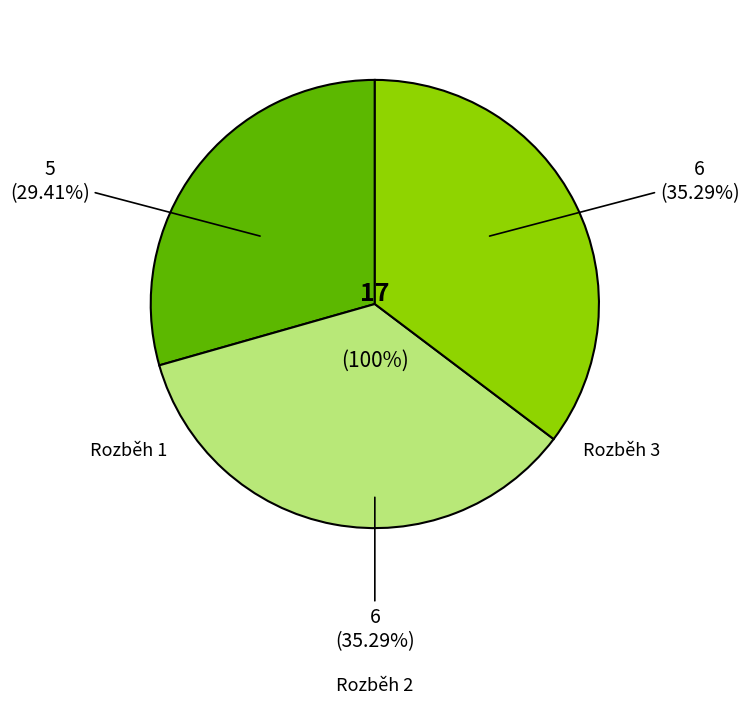

Is there a majority slice in this chart?

No